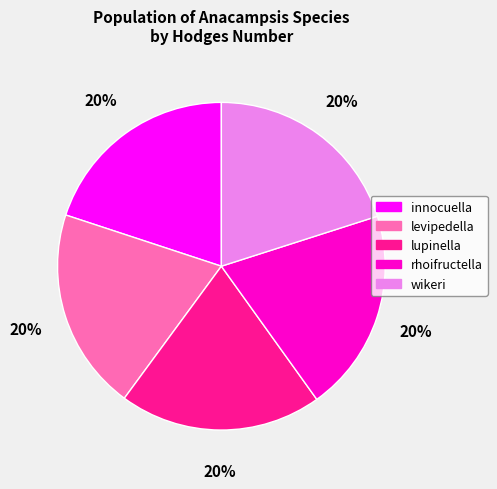

Is there any slice that represents more than half of the pie?

No